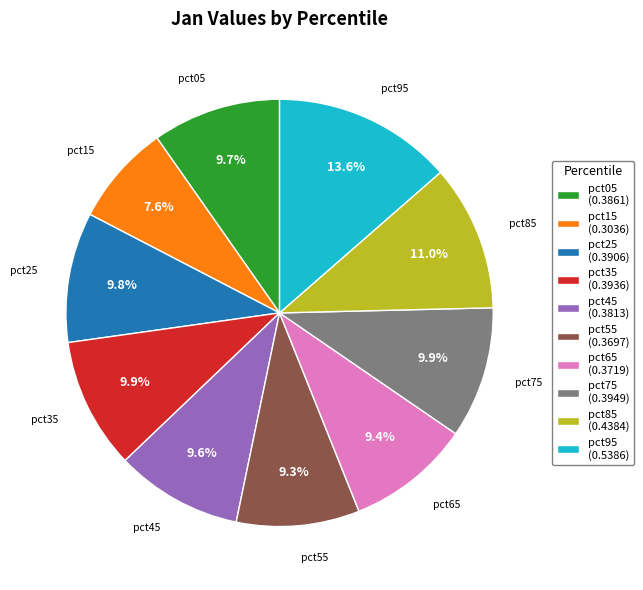

To the nearest percent, what is the average slice percentage?

10%